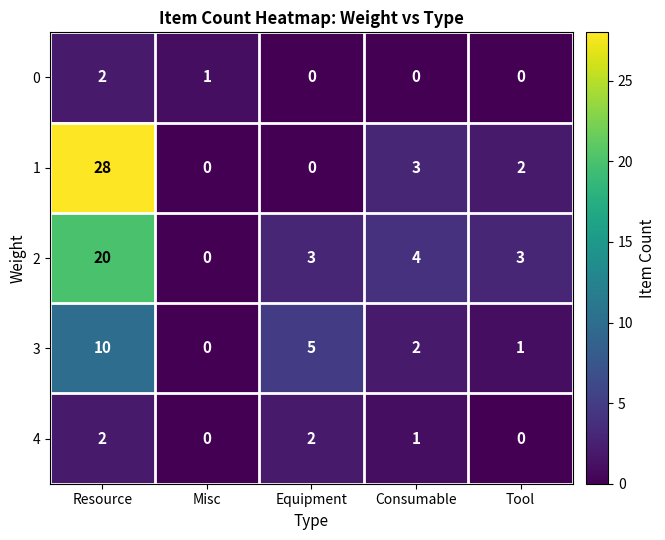

What is the difference between the maximum and minimum values in the 3 series?

10